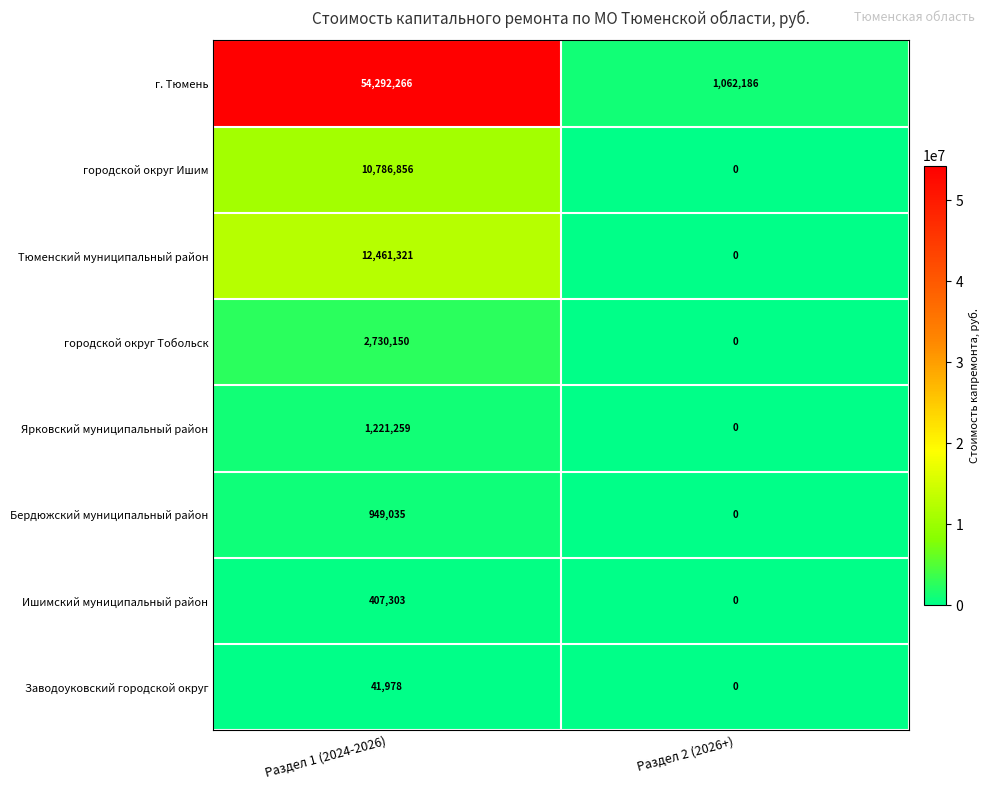

True or false: Заводоуковский городской округ has a value of 0 at Раздел 2 (2026+).

True